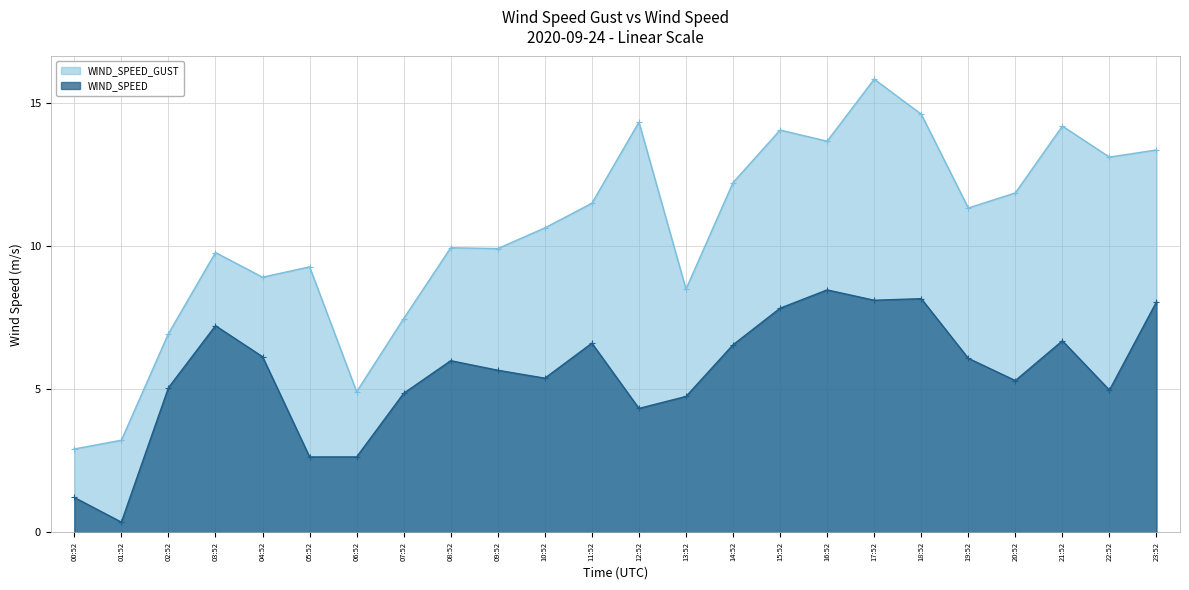

What position from the right is 18:52?

6